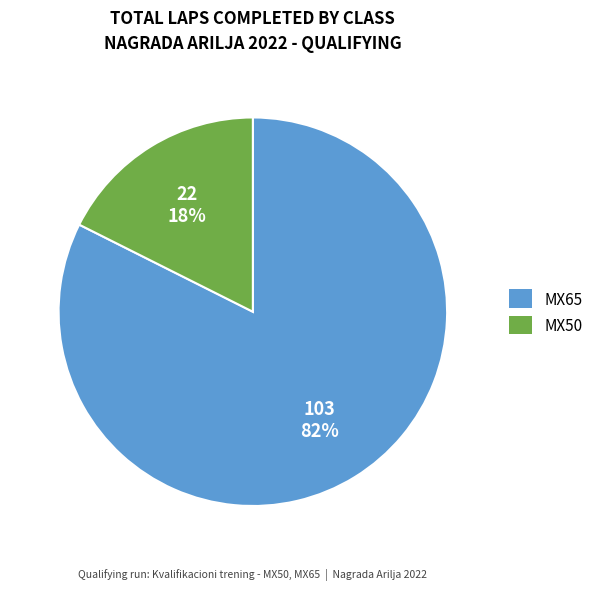

To the nearest percent, what portion does MX65 represent?

82%